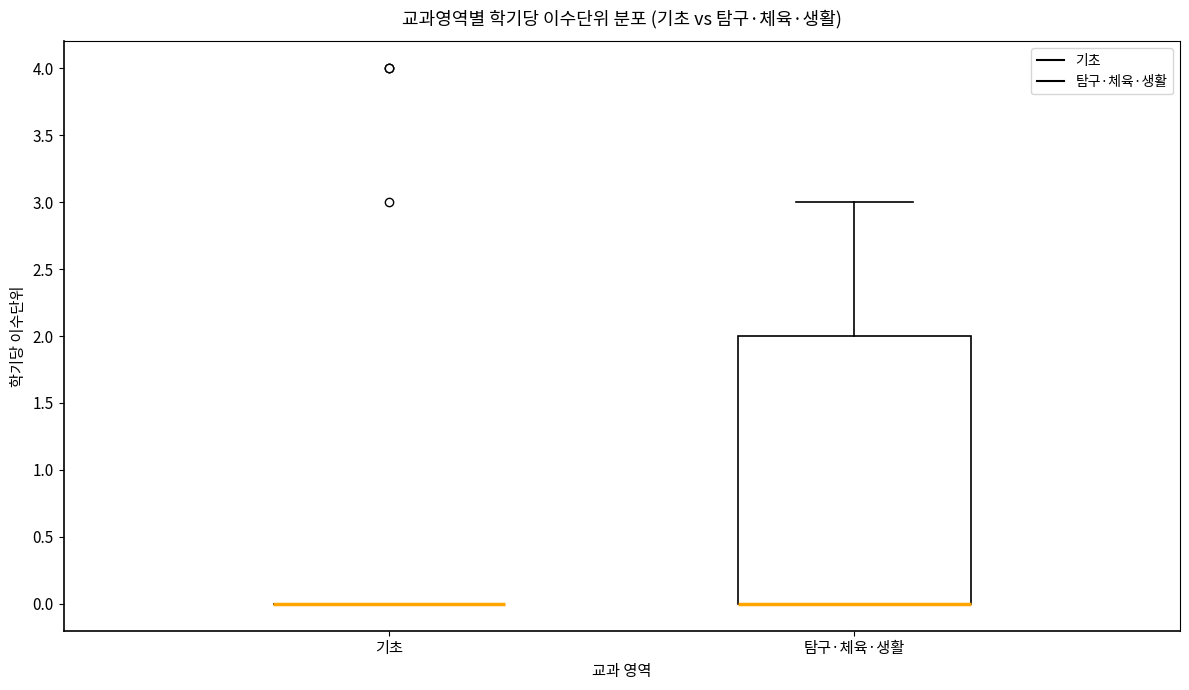

Reading left to right, transcribe this box plot: for each box, give where its median line is, the range the box spans, and where its two whiskers end, as read against the y-axis. The values are not printed on the chart, so give them approximately, as read against the axis.

기초: box collapsed to a line at 0, whiskers 0 to 0
탐구·체육·생활: median 0 (drawn on the box's lower edge), box 0 to 2, whiskers 0 to 3